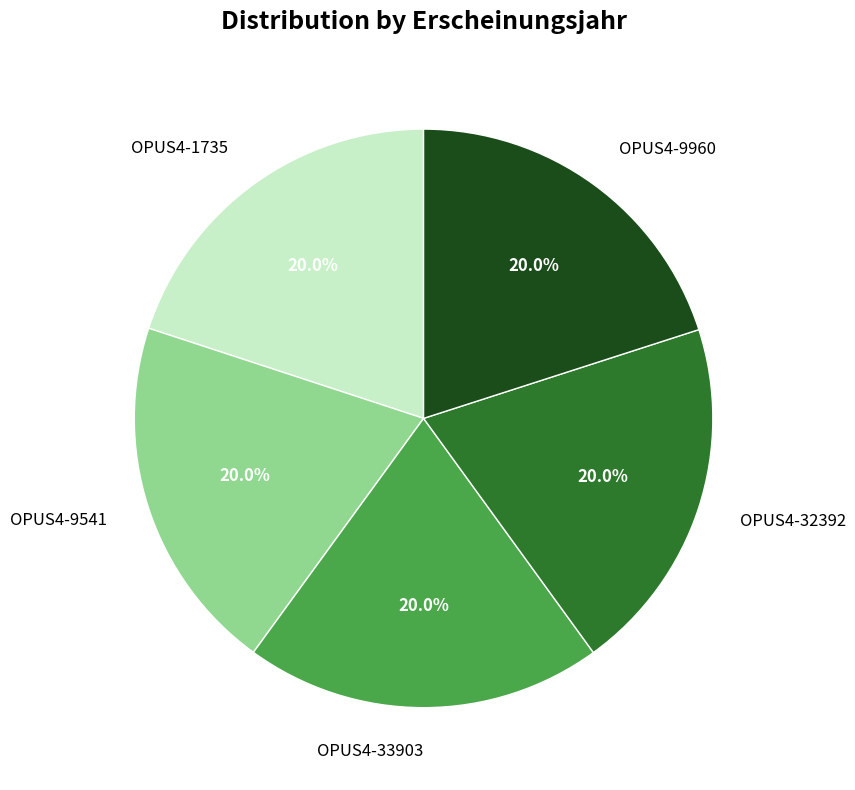

To the nearest percent, what is the average slice percentage?

20%